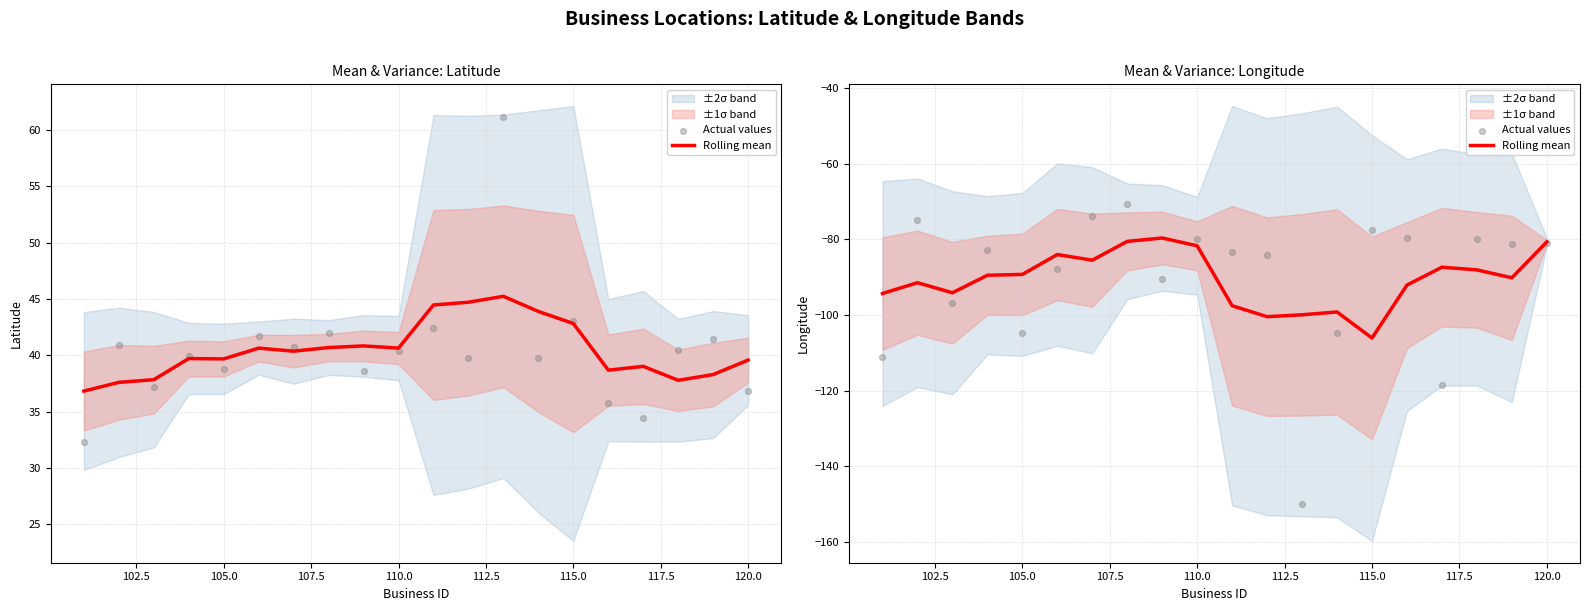

What is the total value across all series at 105.0?

-194.1